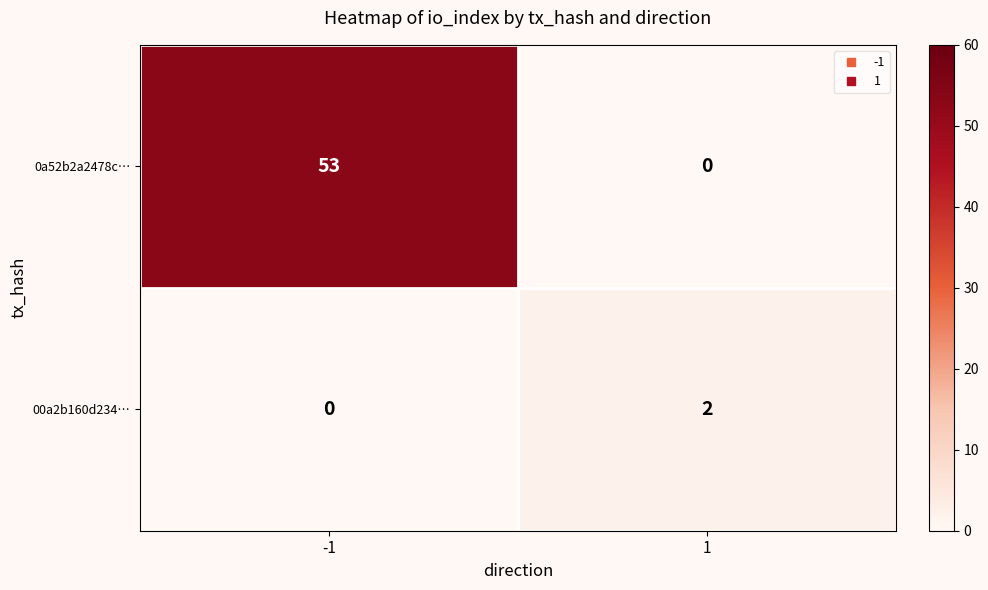

Rank the series by their maximum value, from highest to lowest.

0a52b2a2478c…, 00a2b160d234…